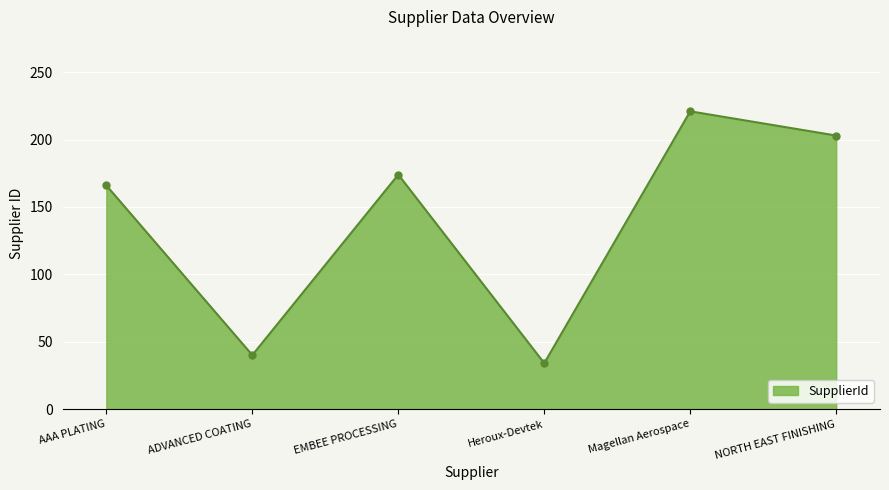

What is the difference between the second highest and minimum values?

169